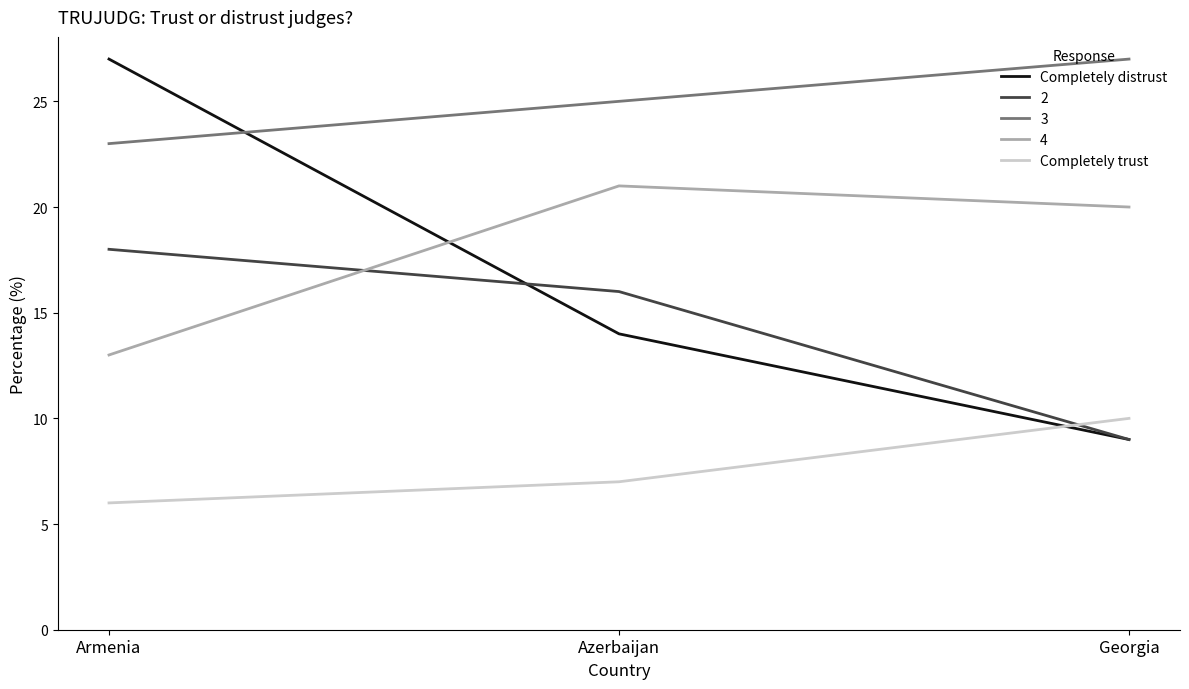

True or false: Completely trust has a value of 15 at Georgia.

False